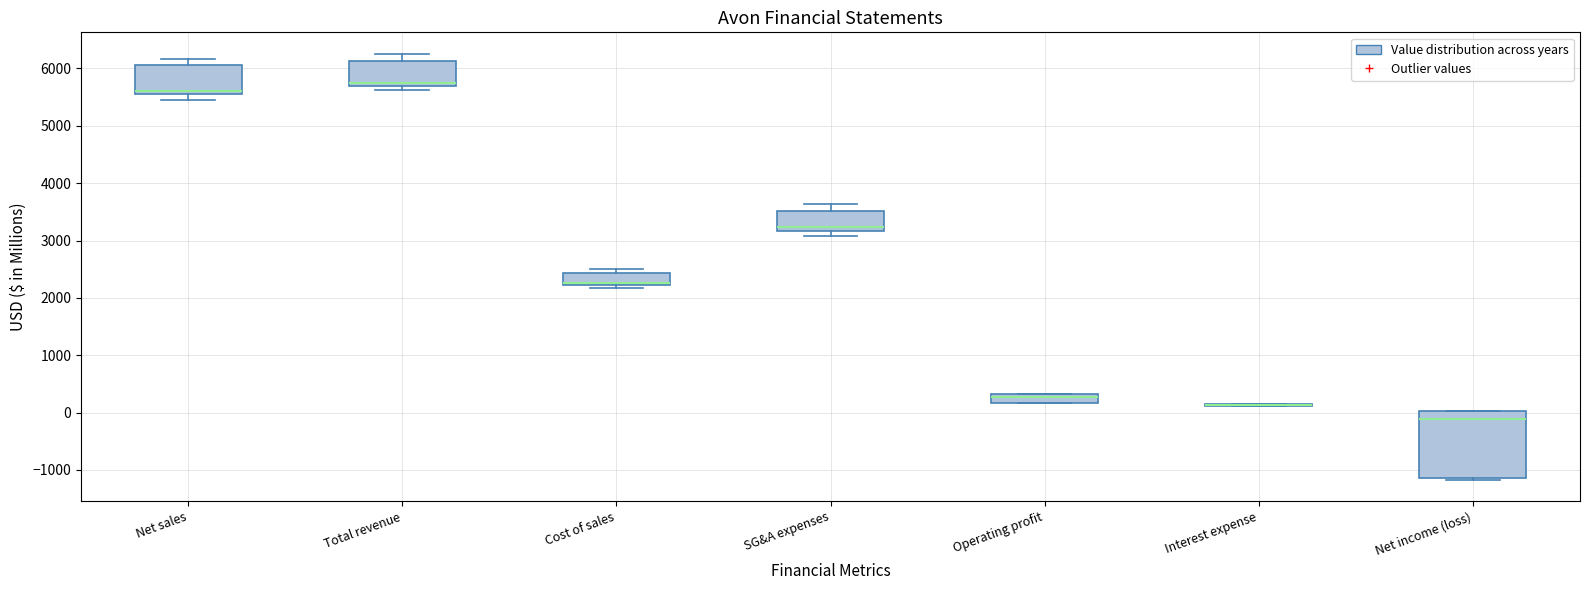

Where is the lower edge of the box for Net sales on the y-axis? The values are not printed on the chart, so give them approximately, as read against the axis.

5600